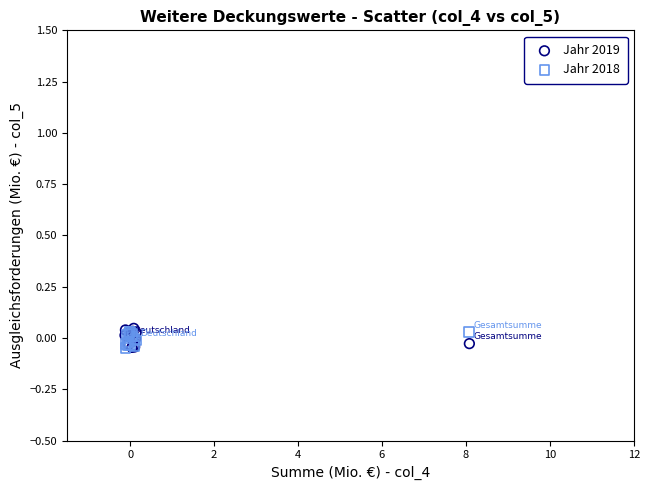

Which series has the widest spread of Y values?

Jahr 2019